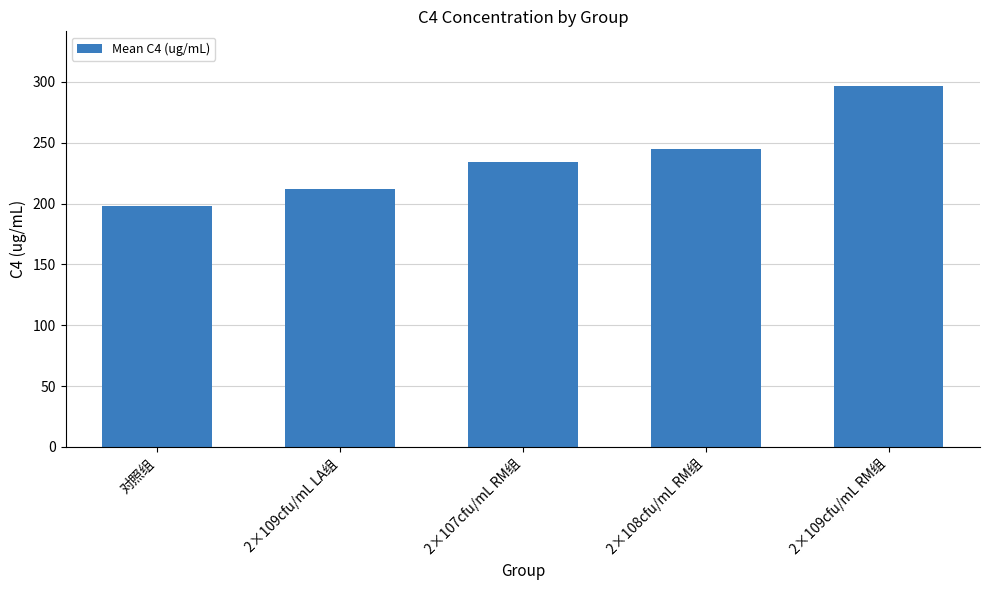

Which label corresponds to the smallest value in the chart?

对照组